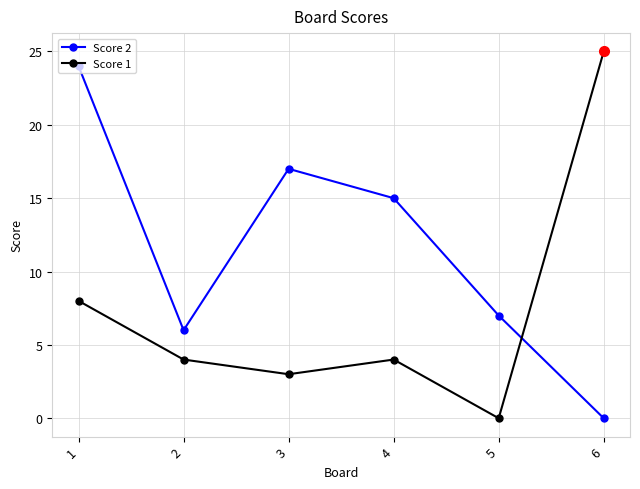

At which category does Score 2 reach its first local valley?

2